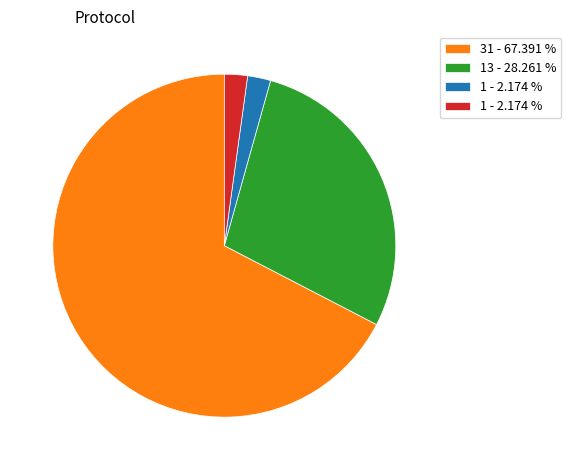

Is there a majority slice in this chart?

Yes